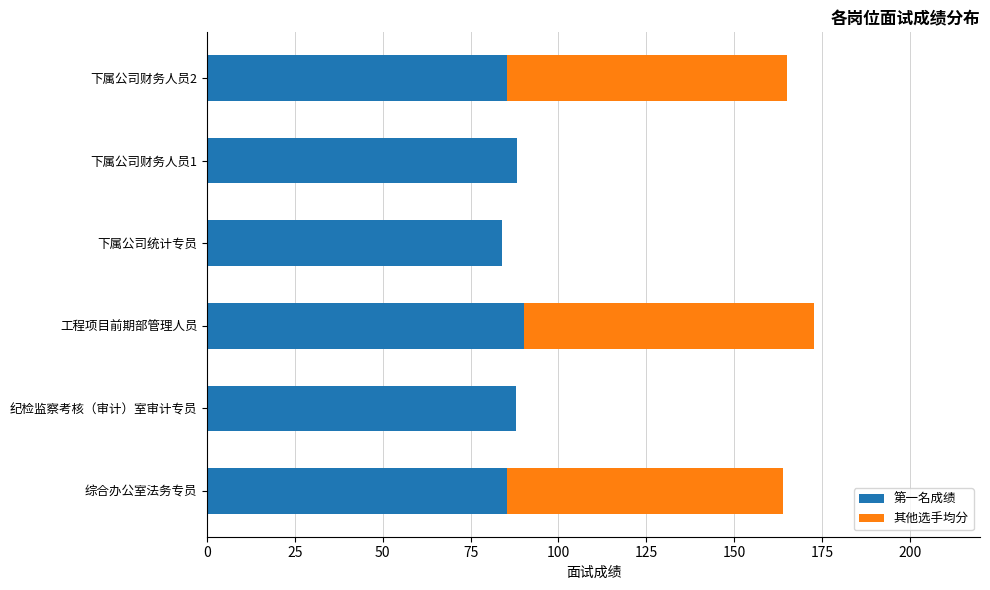

True or false: 第一名成绩 has a value of 153.3 at 工程项目前期部管理人员.

False